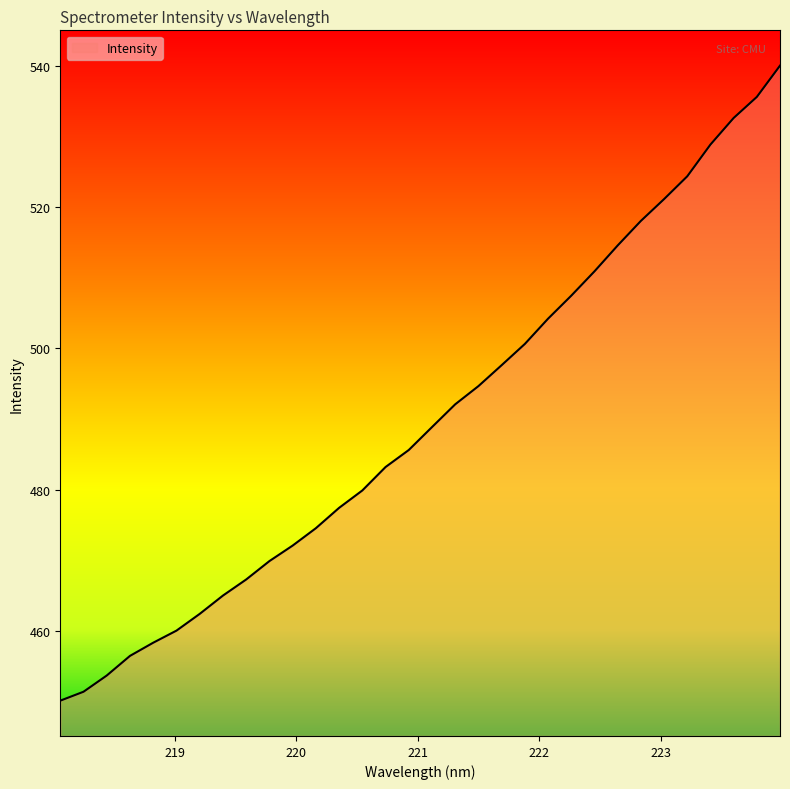

What is the greatest value displayed?

540.0